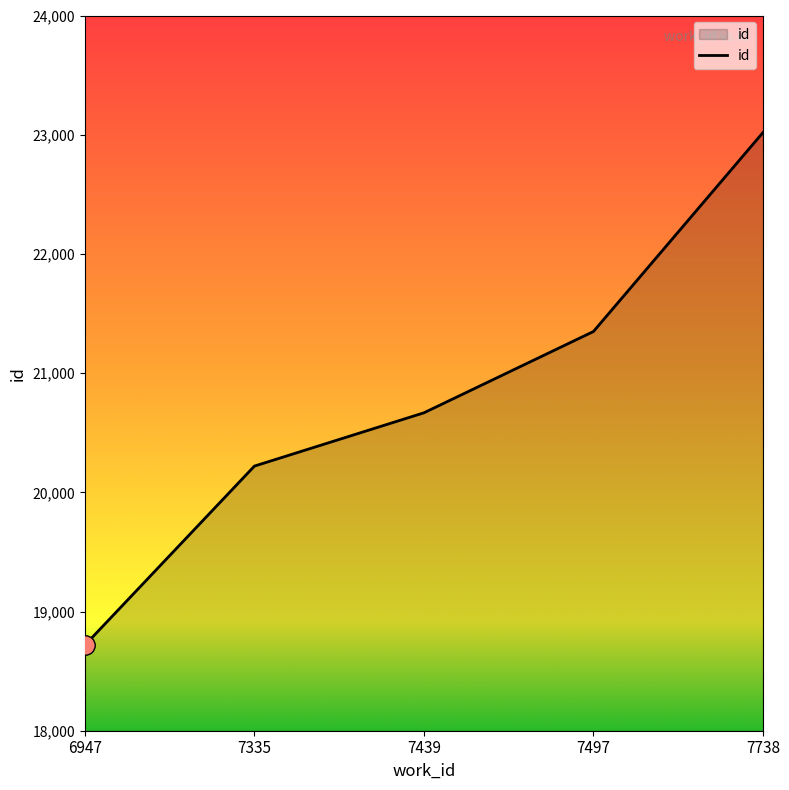

Is it true that the value at 7738 is 12219?

False